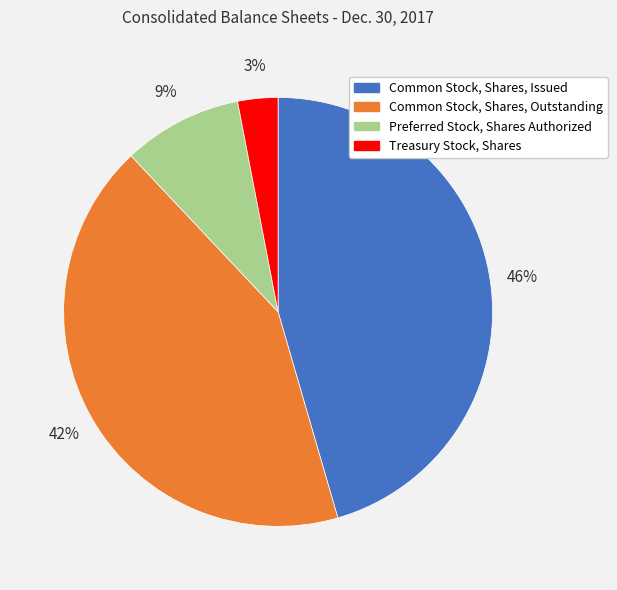

The Common Stock, Shares, Issued slice represents 37% of the pie. True or false?

False